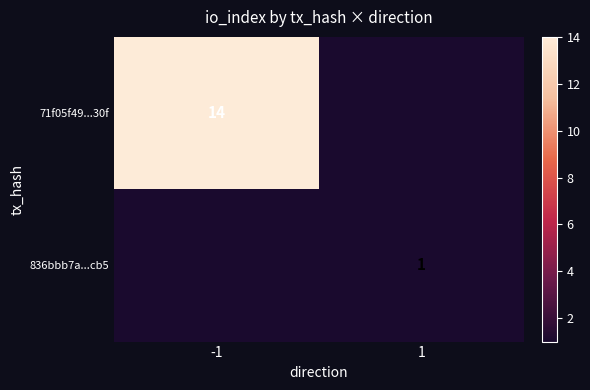

True or false: 836bbb7a...cb5 has a value of 0 at 1.

False